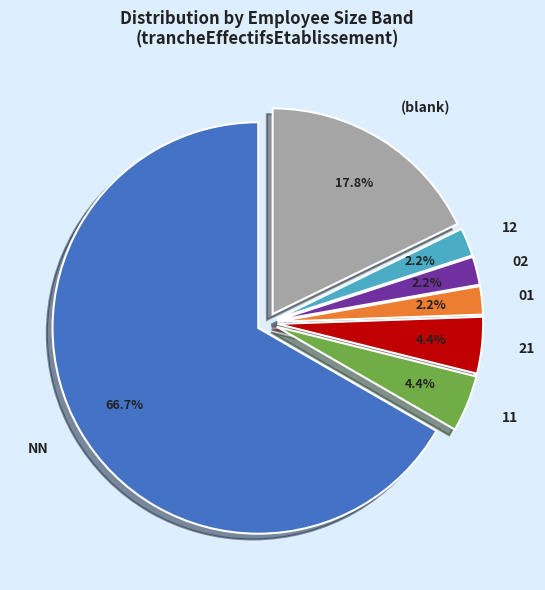

Between 12 and 21, which is larger?

21